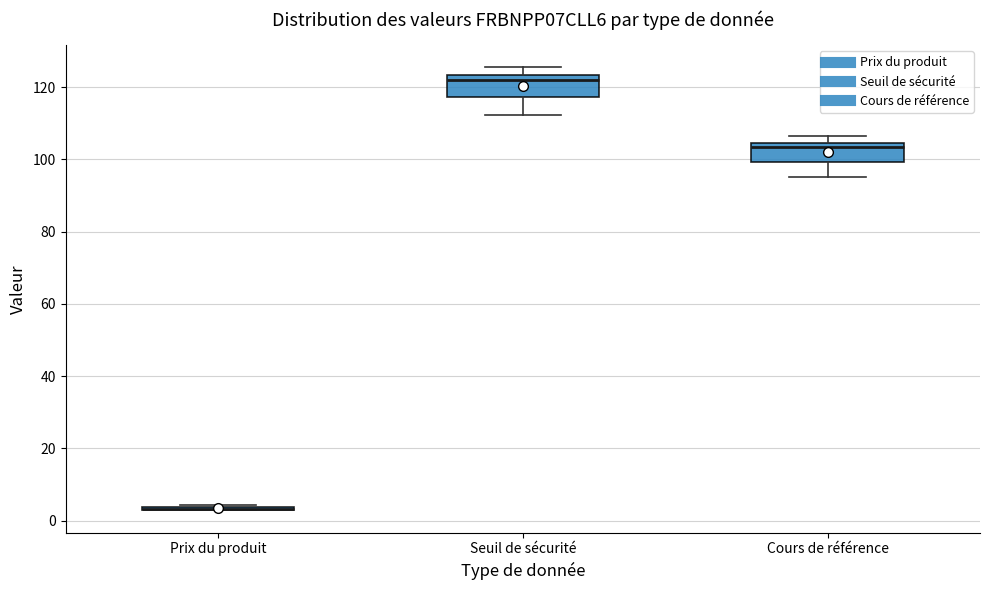

Reading left to right, read every box against the y-axis: the position of its median line, the range the box covers, and the ends of its whiskers. The values are not printed on the chart, so give them approximately, as read against the axis.

Prix du produit: box collapsed to a line at 4, whiskers 2 to 4
Seuil de sécurité: median 122, box 118 to 124, whiskers 112 to 126
Cours de référence: median 104 (just below the box's upper edge), box 100 to 104, whiskers 96 to 106